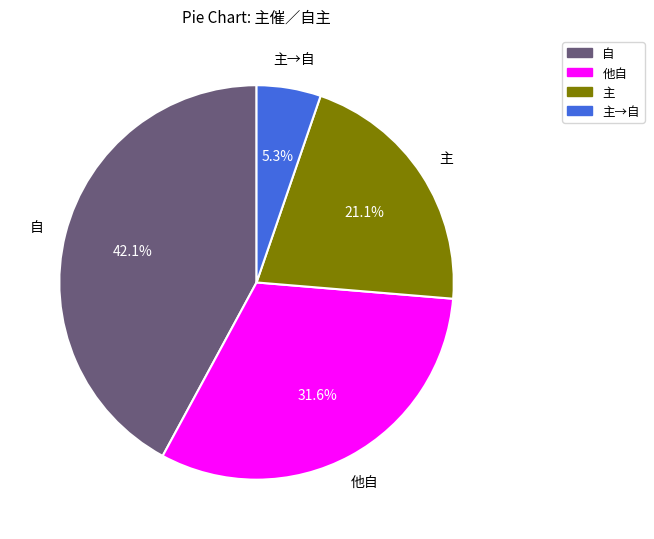

To the nearest percent, what is the difference between the largest and smallest slice percentages?

37%